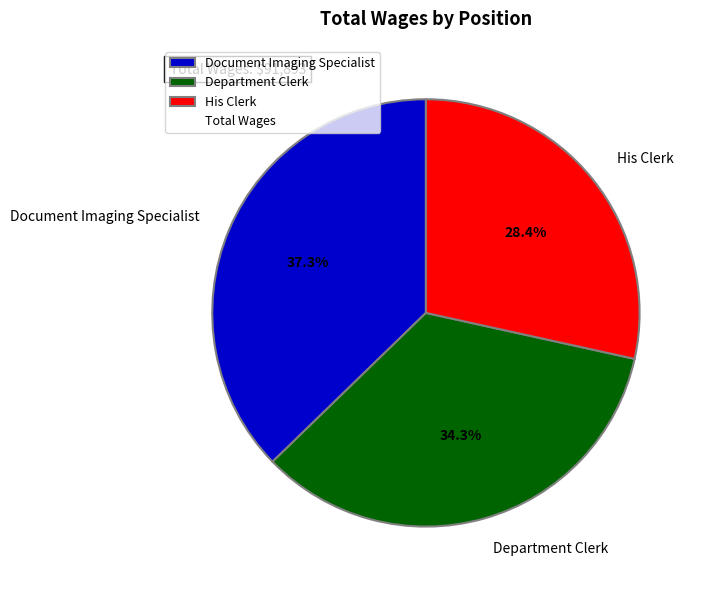

Which category has the smallest portion of the pie?

His Clerk